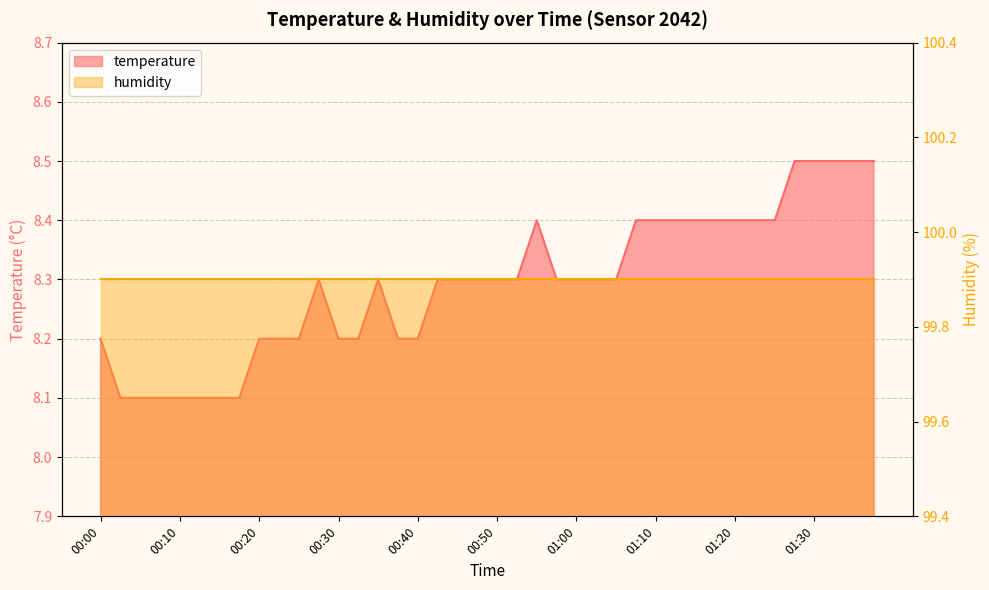

What is the minimum value shown in the chart?

8.1